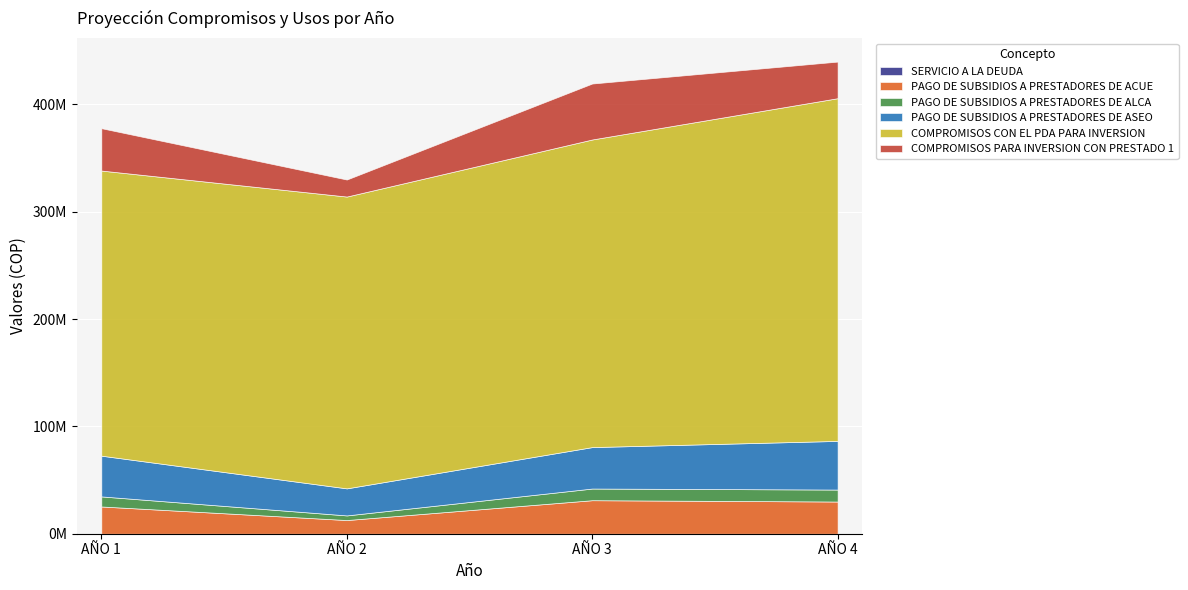

How many lines are shown in the chart?

6